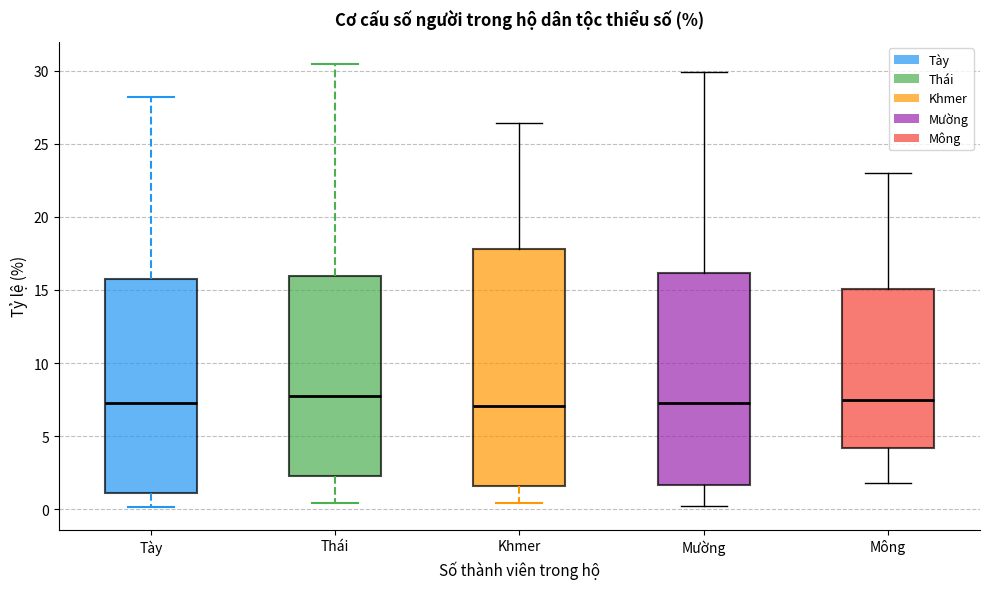

Reading left to right, transcribe this box plot: for each box, give where its median line is, the range the box spans, and where its two whiskers end, as read against the y-axis. The values are not printed on the chart, so give them approximately, as read against the axis.

Tày: median 7.0, box 1.0 to 16.0, whiskers 0.0 to 28.0
Thái: median 7.5, box 2.5 to 16.0, whiskers 0.5 to 30.5
Khmer: median 7.0, box 1.5 to 18.0, whiskers 0.5 to 26.5
Mường: median 7.5, box 1.5 to 16.0, whiskers 0.0 to 30.0
Mông: median 7.5, box 4.0 to 15.0, whiskers 2.0 to 23.0